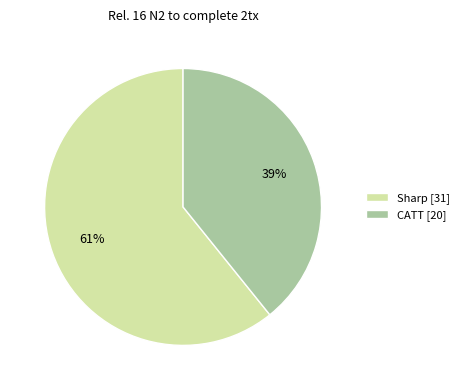

To the nearest percent, what is the combined percentage of Sharp and CATT?

100%